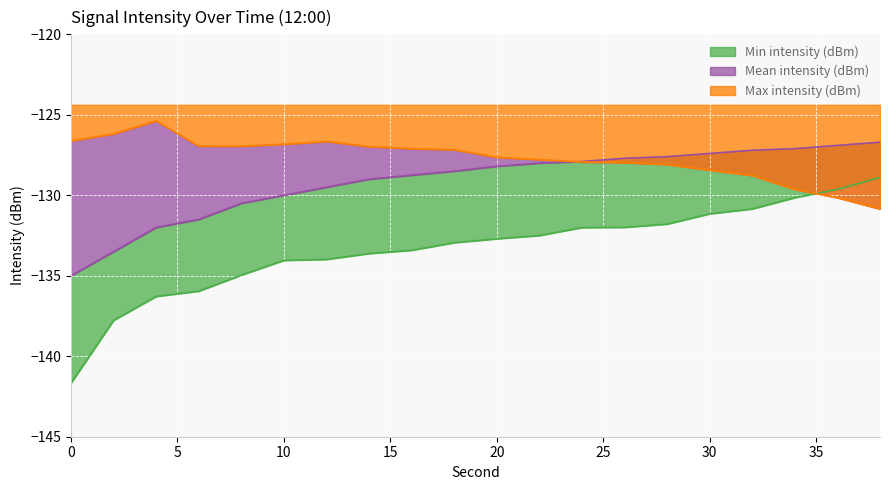

List the series in order of their overall mean, lowest first.

Min intensity (dBm), Mean intensity (dBm), Max intensity (dBm)